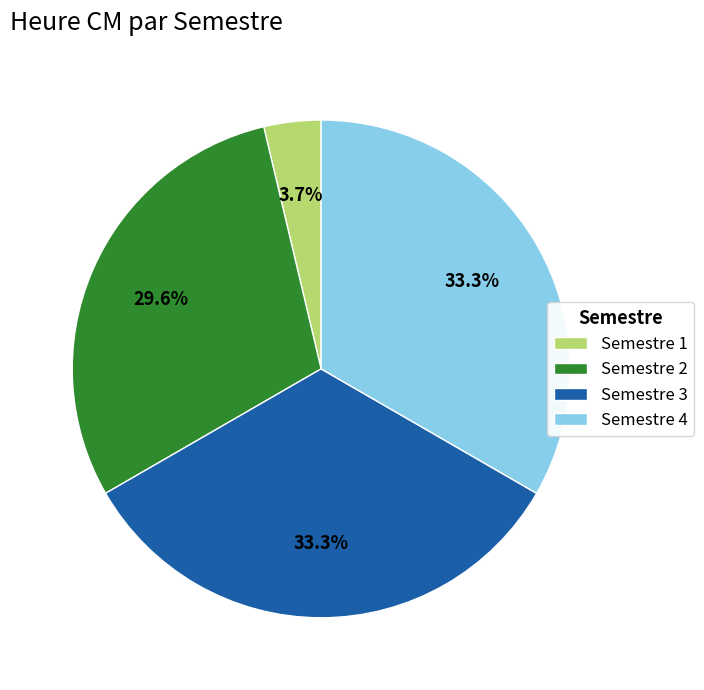

To the nearest percent, what is the difference between the Semestre 2 and Semestre 3 slice percentages?

4%